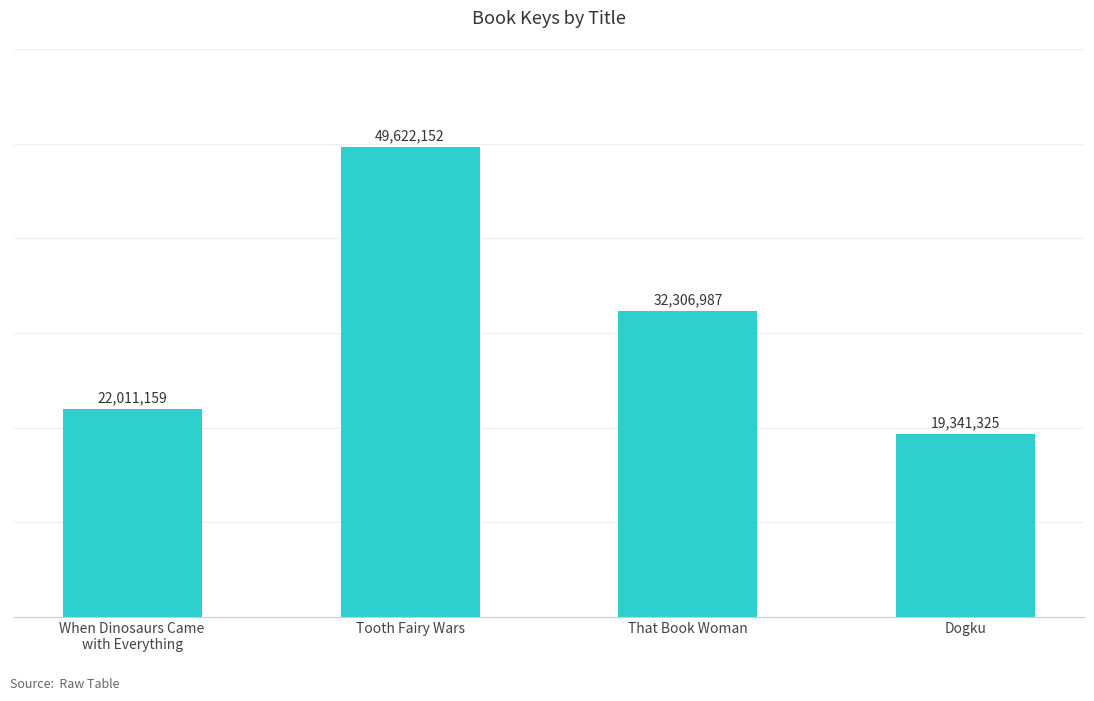

Are the bars horizontal?

No